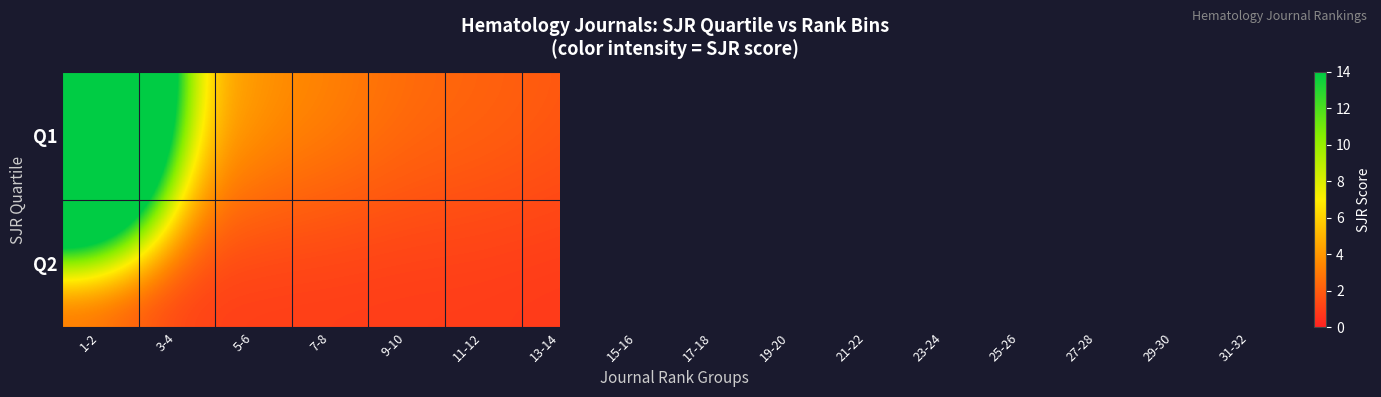

List the labels in order of Q2 value, smallest first.

15-16, 17-18, 19-20, 21-22, 23-24, 25-26, 27-28, 29-30, 31-32, 13-14, 11-12, 9-10, 7-8, 5-6, 3-4, 1-2